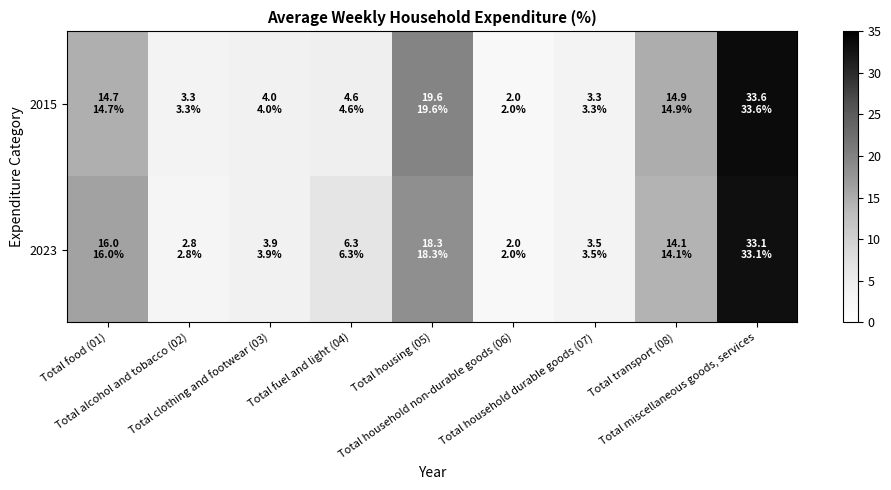

At which category is the sum across all series the highest?

Total miscellaneous goods, services